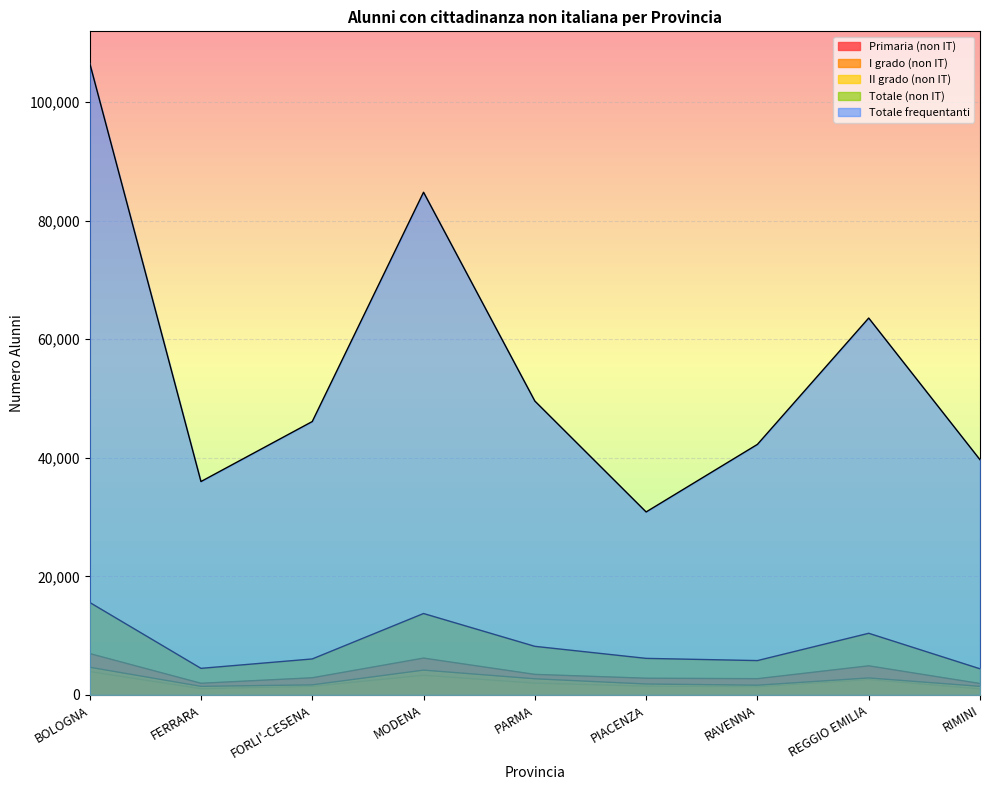

True or false: Primaria (non IT) and Totale frequentanti intersect in this chart.

False